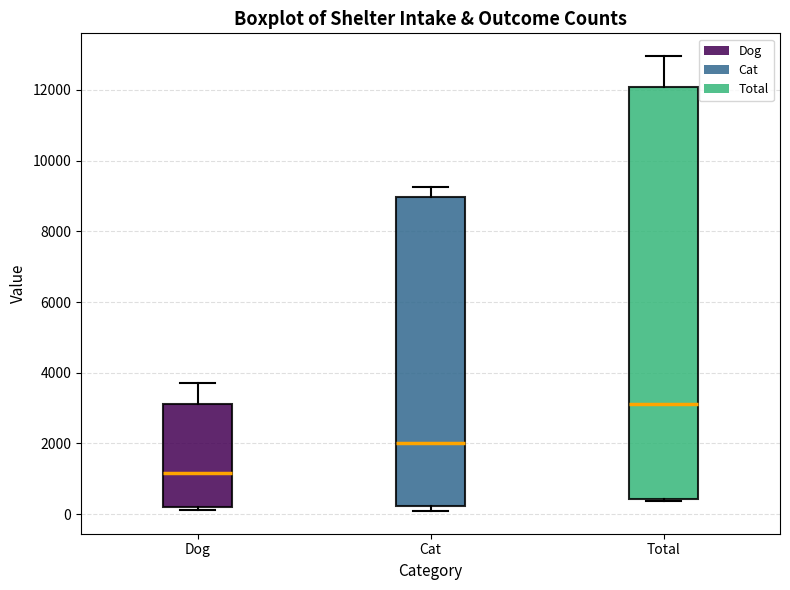

Which box's median line is the lowest?

Dog